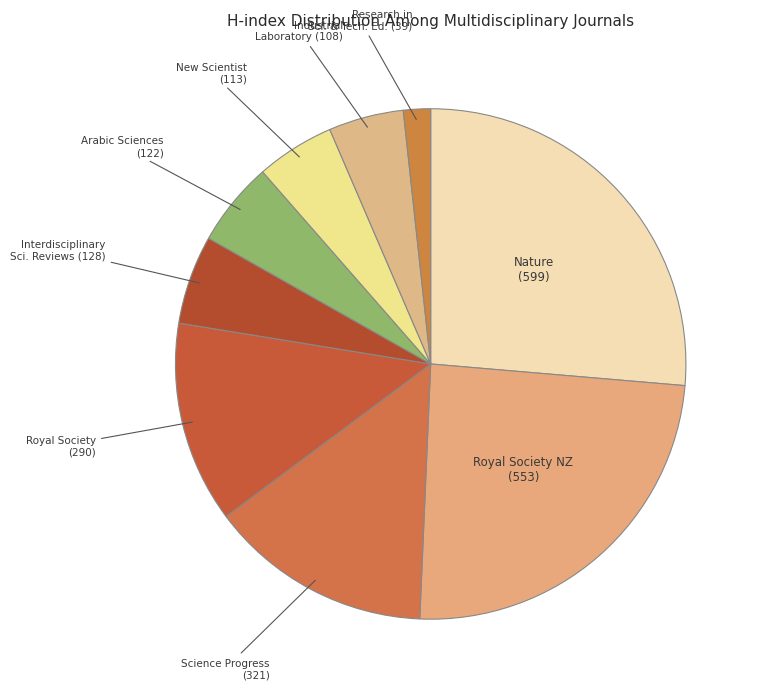

How many segments does this pie chart have?

9